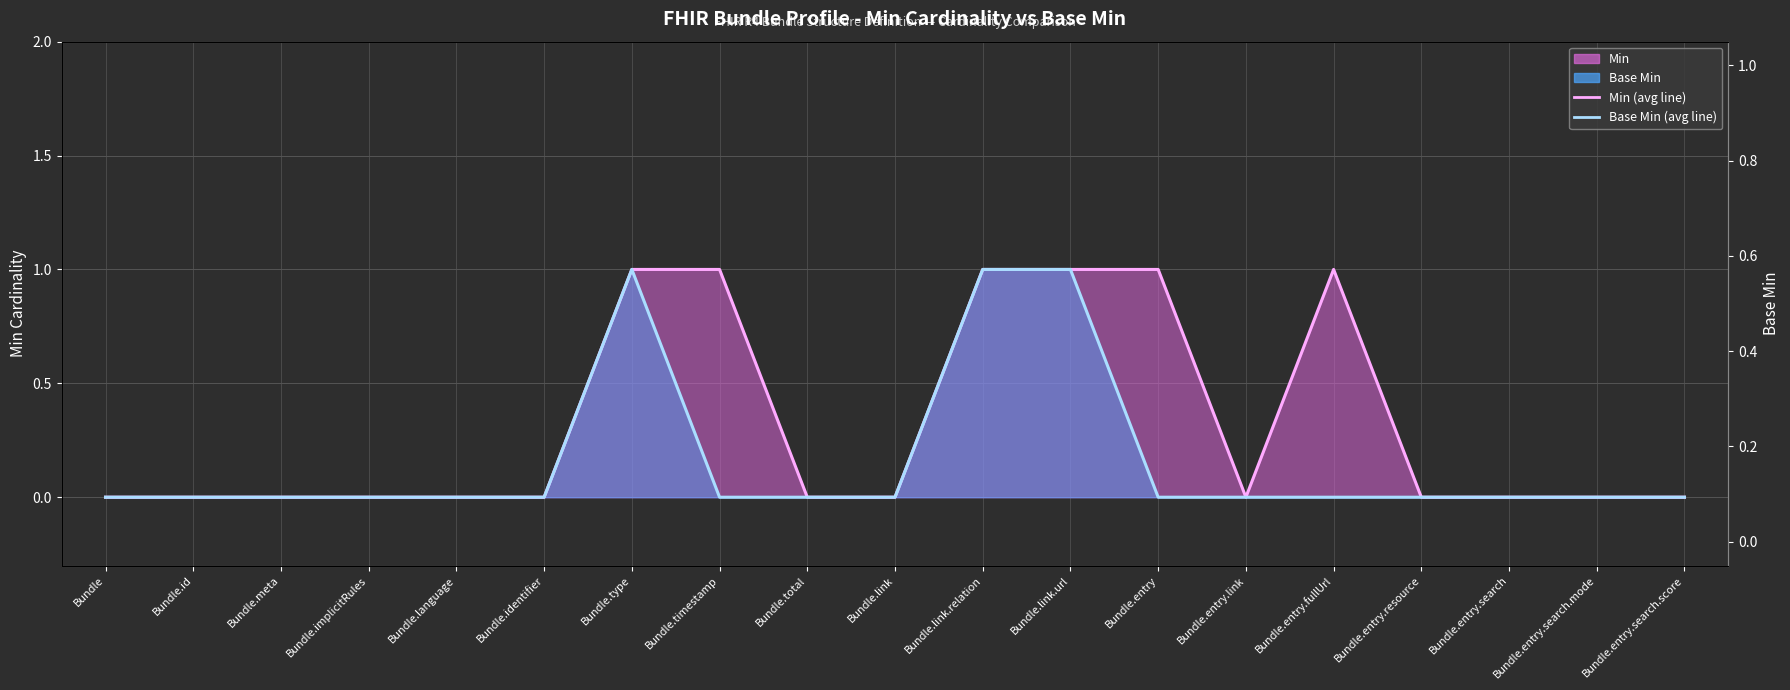

List the labels in order of Base Min (line) value, smallest first.

Bundle, Bundle.id, Bundle.meta, Bundle.implicitRules, Bundle.language, Bundle.identifier, Bundle.timestamp, Bundle.total, Bundle.link, Bundle.entry, Bundle.entry.link, Bundle.entry.fullUrl, Bundle.entry.resource, Bundle.entry.search, Bundle.entry.search.mode, Bundle.entry.search.score, Bundle.type, Bundle.link.relation, Bundle.link.url